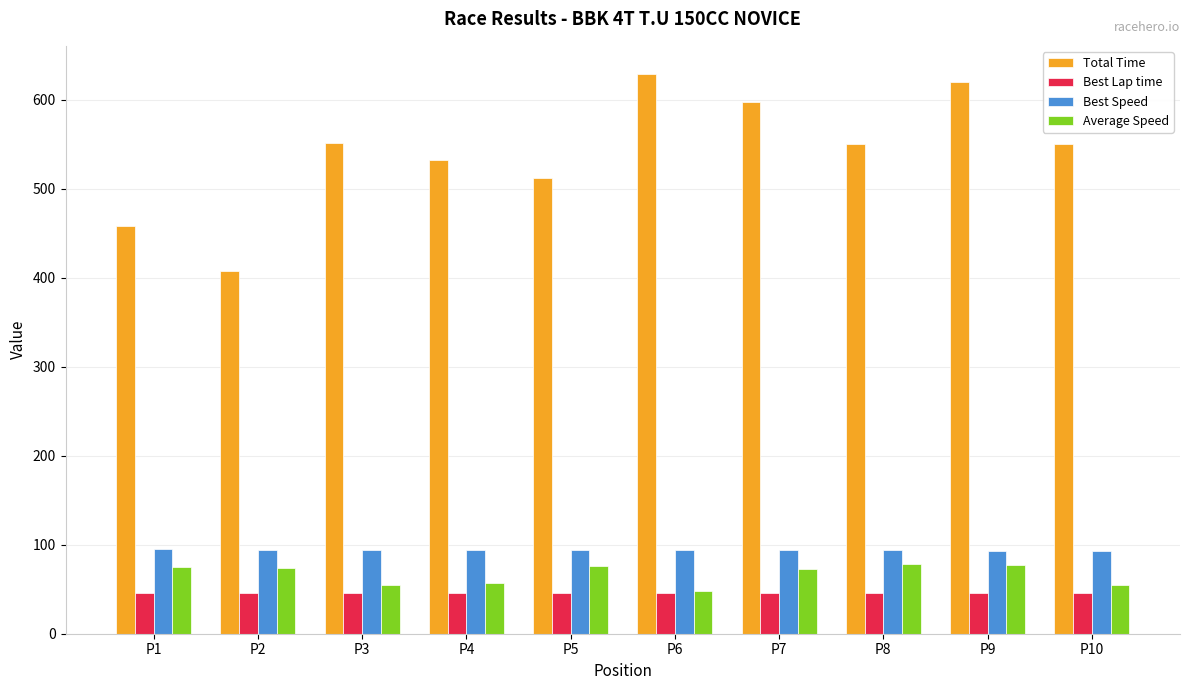

What value does the Best Speed series have at P10?

93.5